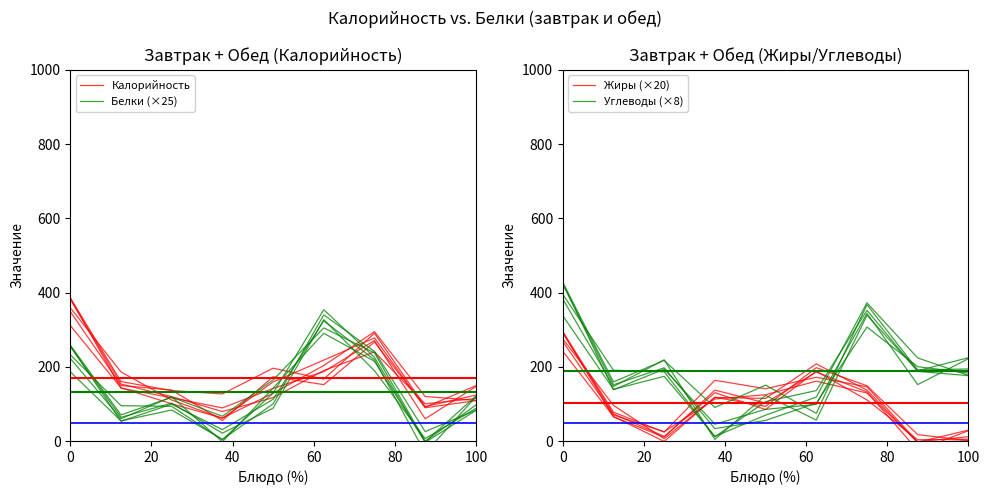

How many values in the Углеводы (×8) series are below 191?

4